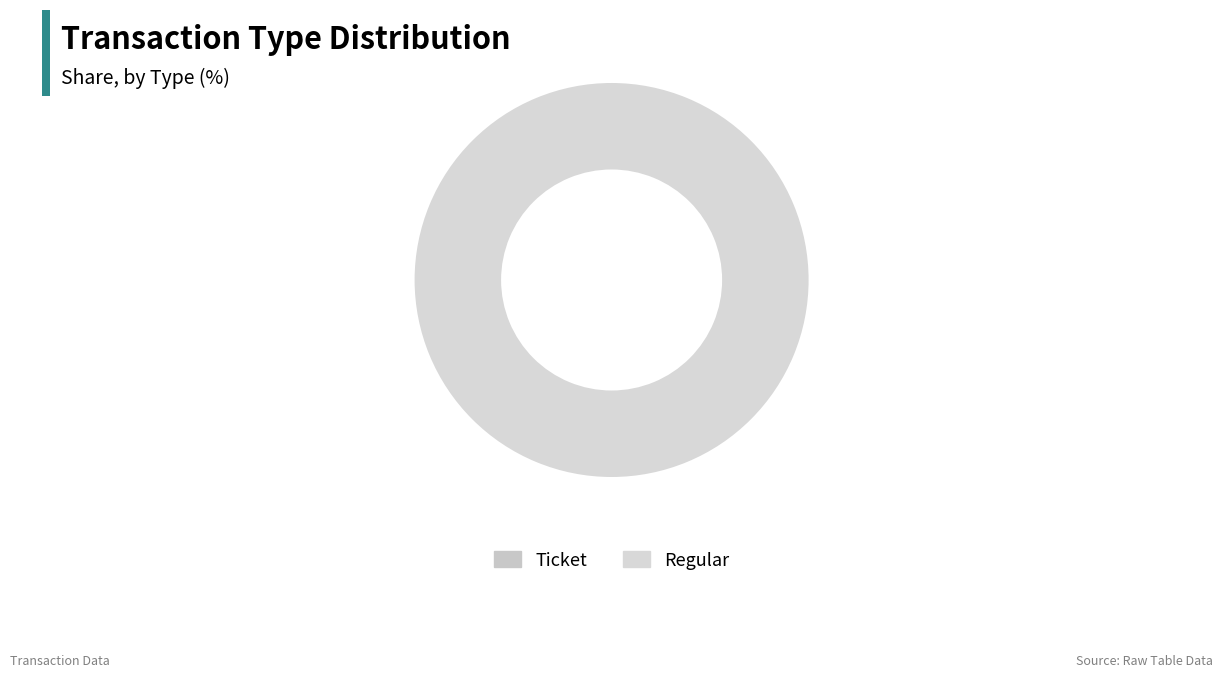

True or false: Regular accounts for 100% of the total.

True